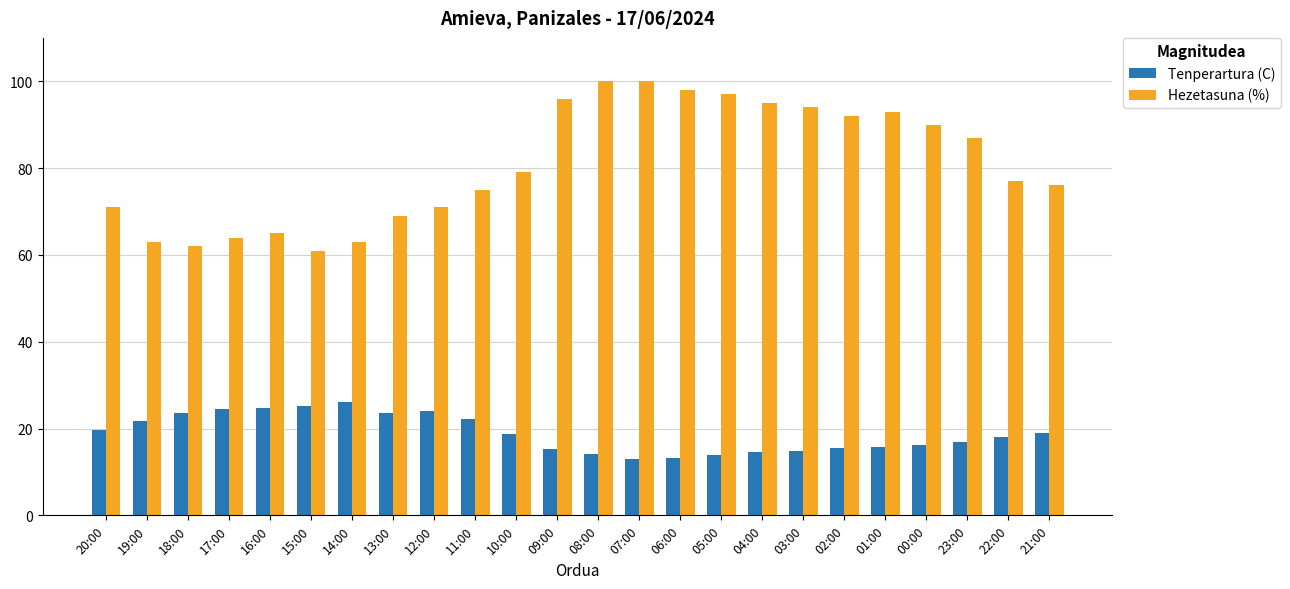

What is the label of the 11th bar from the right?

07:00